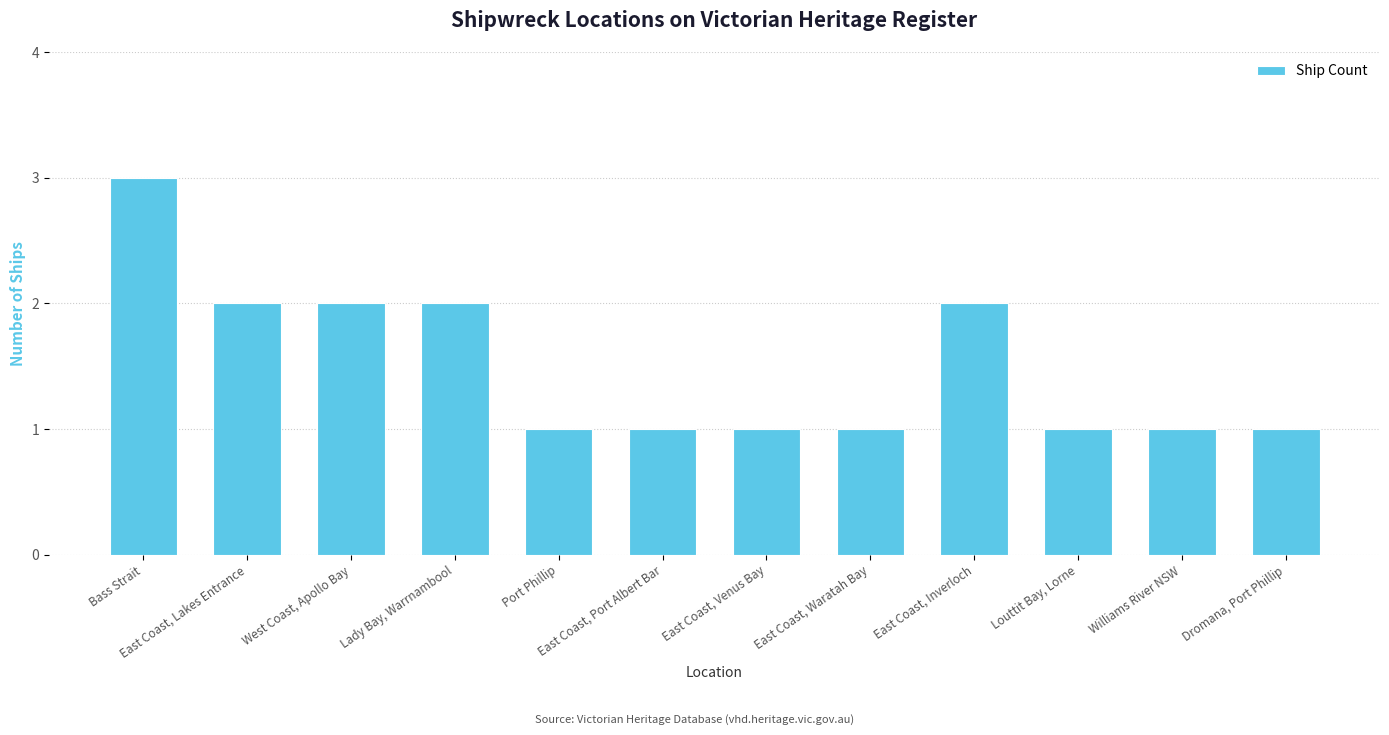

Reading left to right, transcribe all the data shown in this chart.

Bass Strait=3	East Coast, Lakes Entrance=2	West Coast, Apollo Bay=2	Lady Bay, Warrnambool=2	Port Phillip=1	East Coast, Port Albert Bar=1	East Coast, Venus Bay=1	East Coast, Waratah Bay=1	East Coast, Inverloch=2	Louttit Bay, Lorne=1	Williams River NSW=1	Dromana, Port Phillip=1